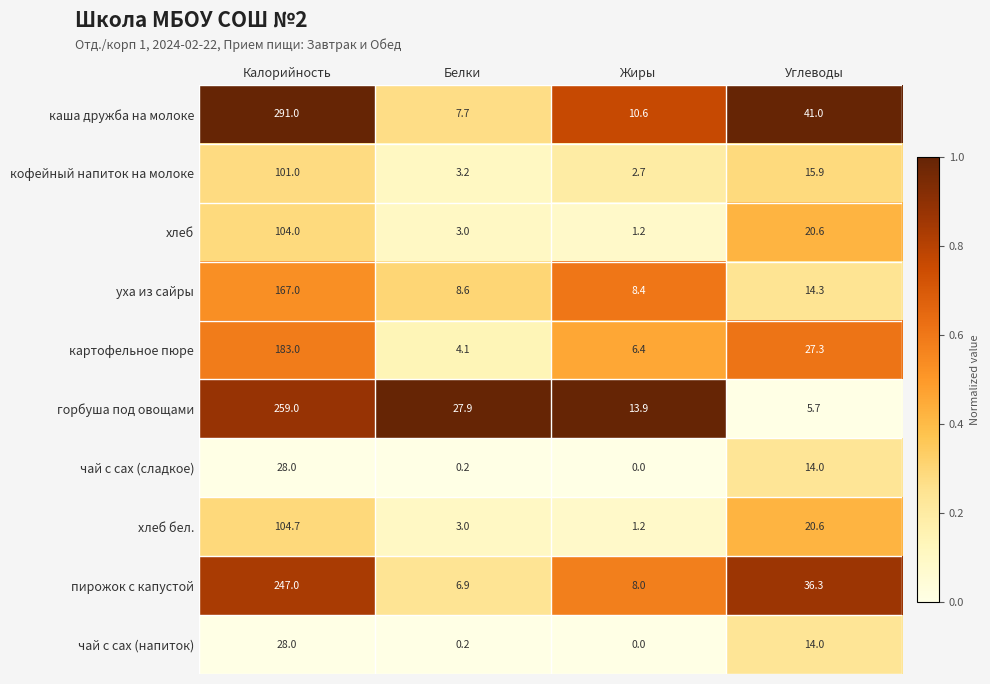

Where does the кофейный напиток на молоке series first go above 15?

Калорийность